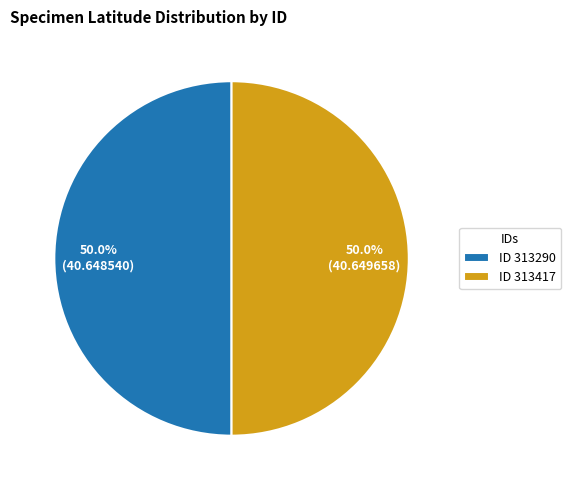

How much of the chart is everything except ID 313290?

50.0%